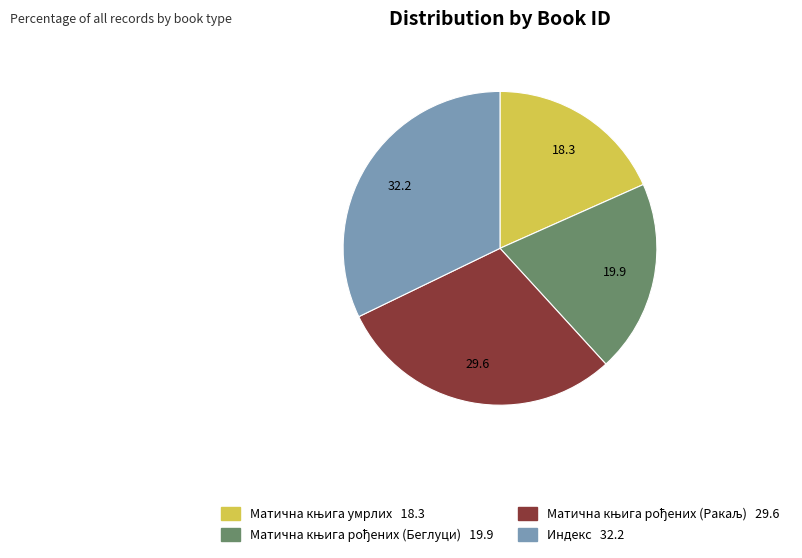

Does any single category account for the majority?

No